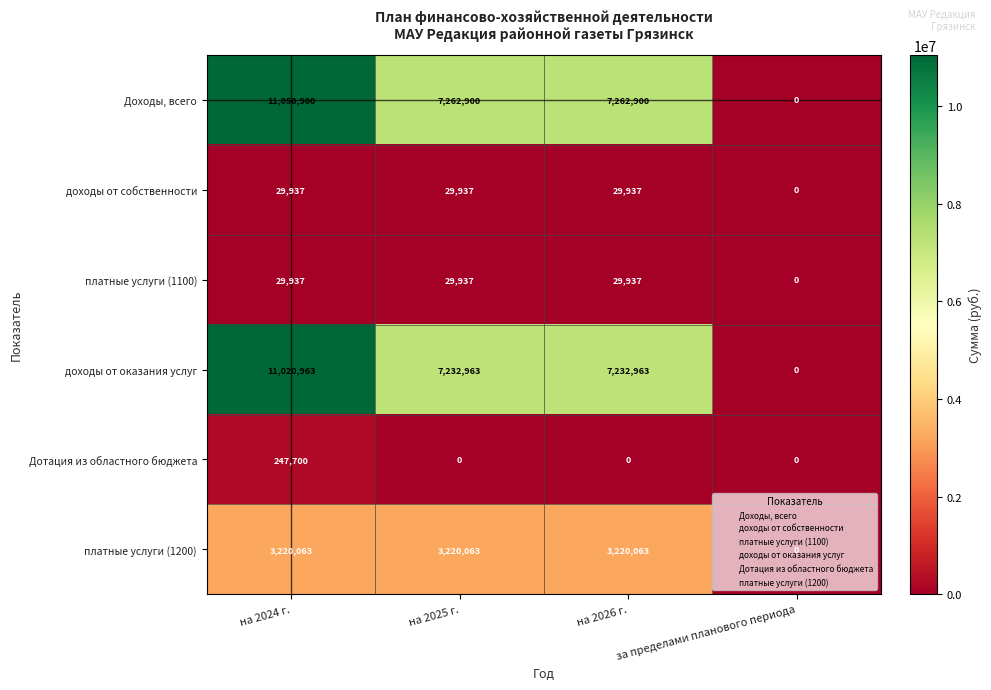

How many positive values does the доходы от оказания услуг series have?

3